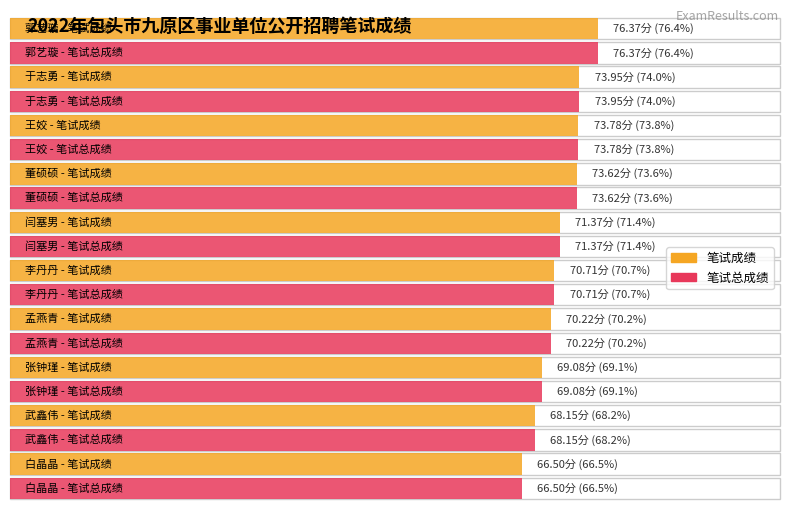

What position from the left is 武鑫伟?

9